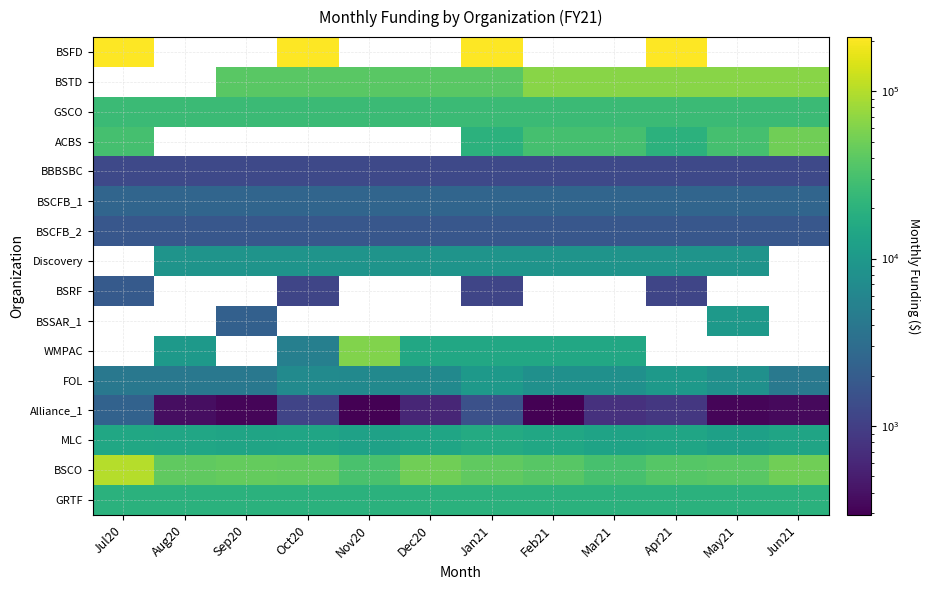

Which category has the highest value in the BSCFB_2 series?

Jul20